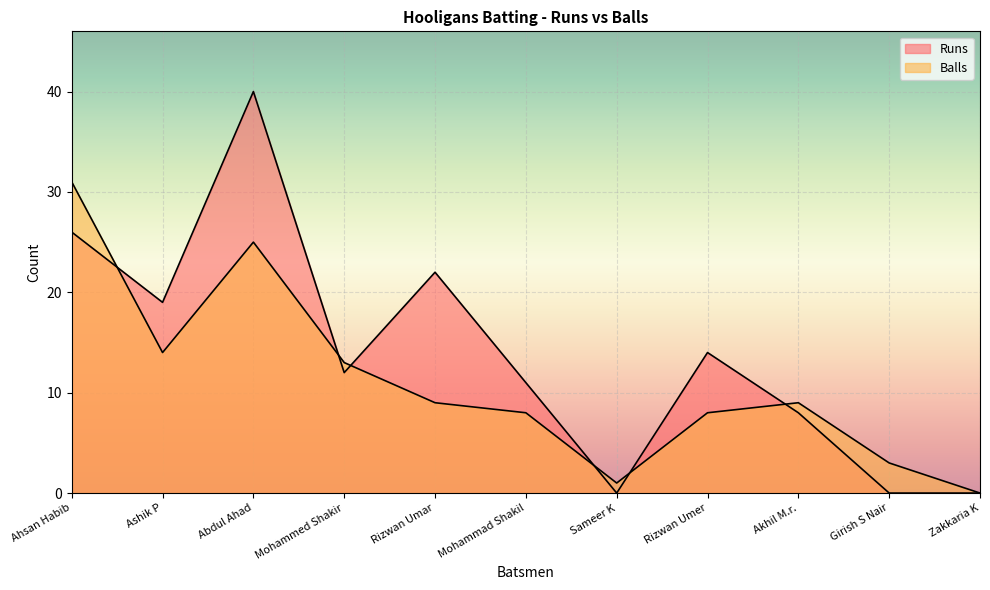

How many interior local valleys does the Runs series have?

3